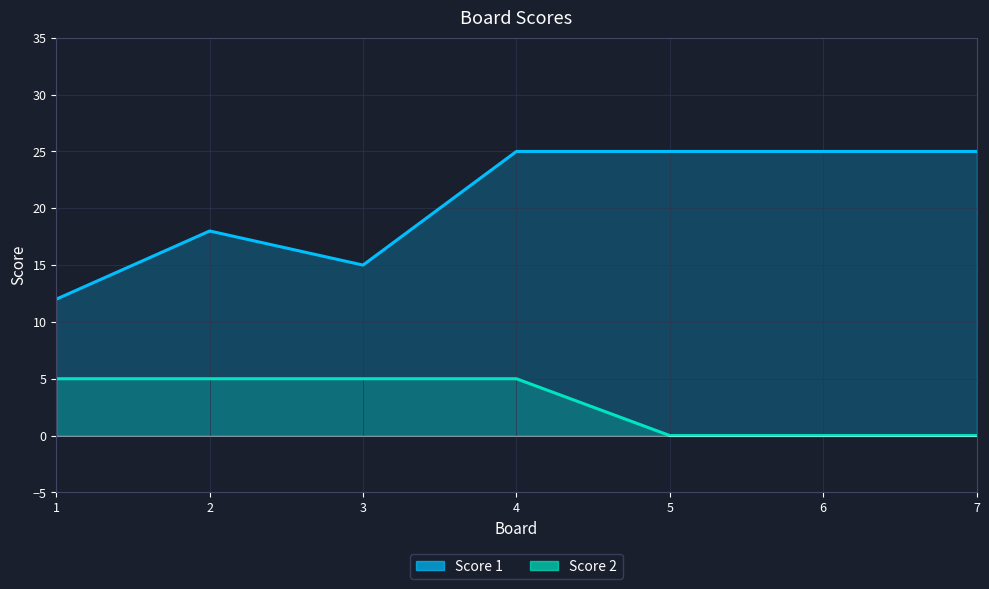

List the labels in order of Score 1 value, largest first.

4, 5, 6, 7, 2, 3, 1